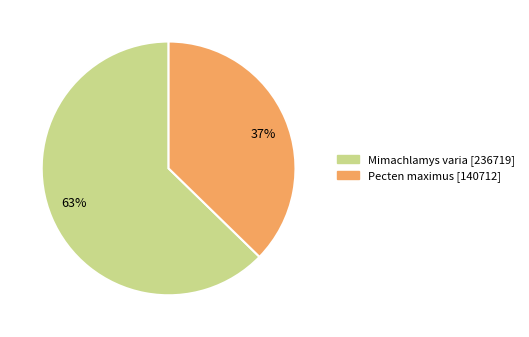

True or false: Pecten maximus accounts for 37% of the total.

True